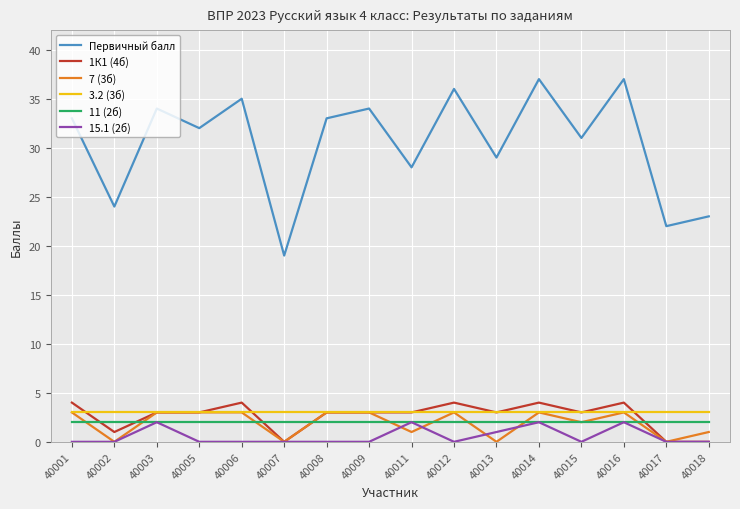

The 7 (3б) series shows 0 at 40007. True or false?

True